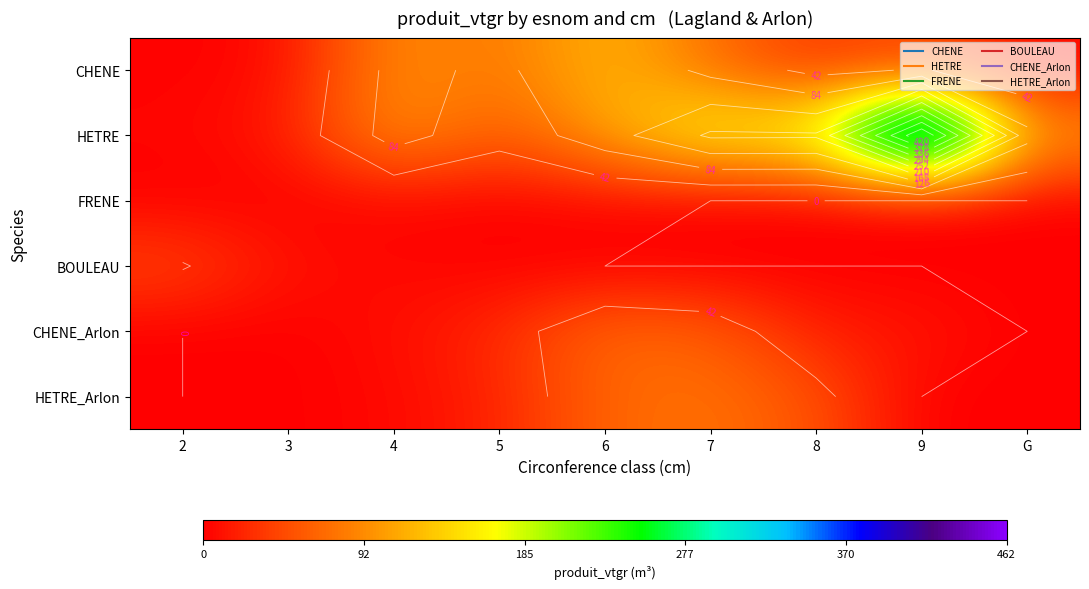

At which label is CHENE closest to 63?

7